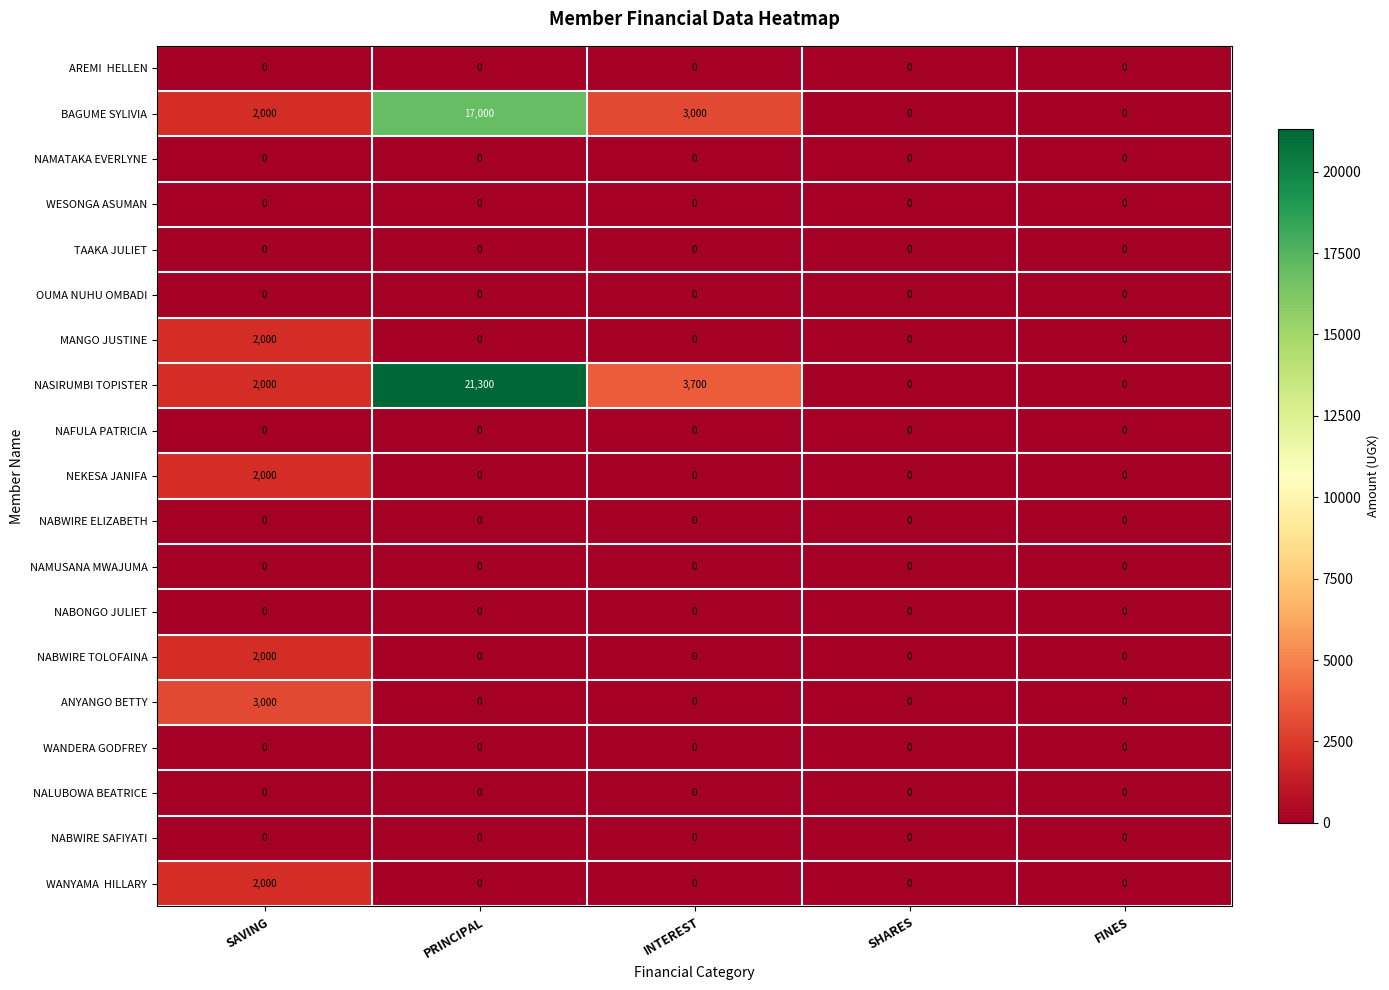

Count the number of data series in this chart.

19